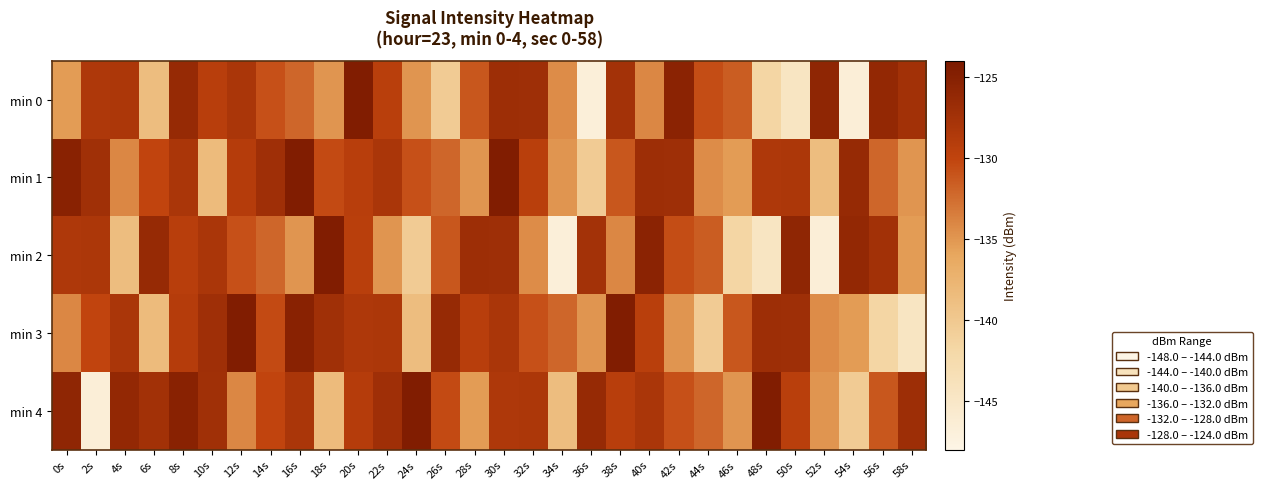

Which has a higher value, 16s or 30s?

30s